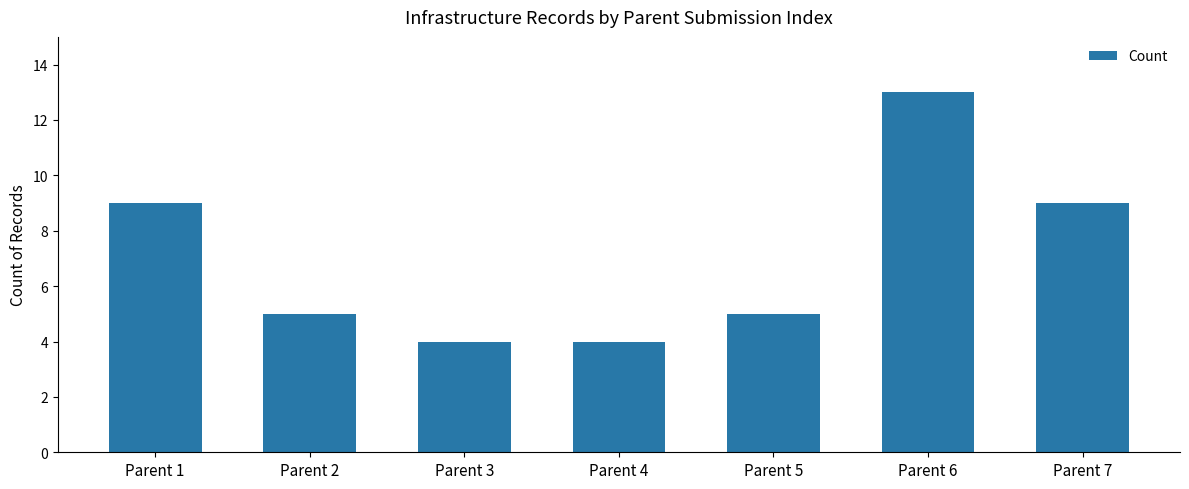

What is the value of the 3rd bar from the left?

4